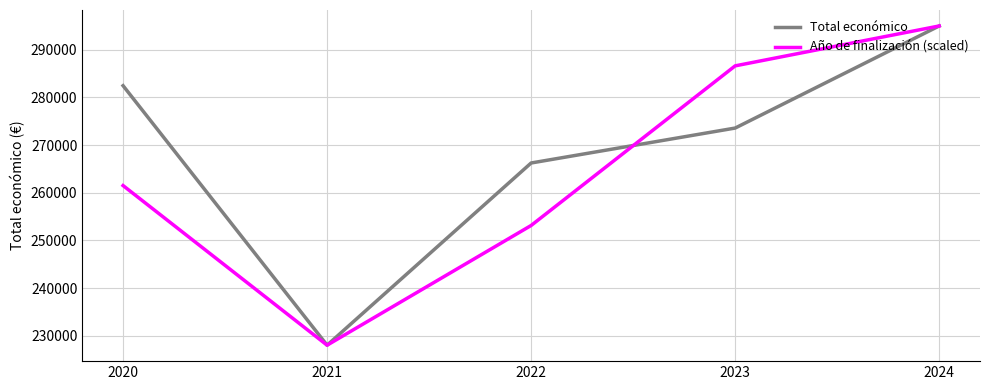

True or false: Total económico has a value of 362724.8 at 2021.

False